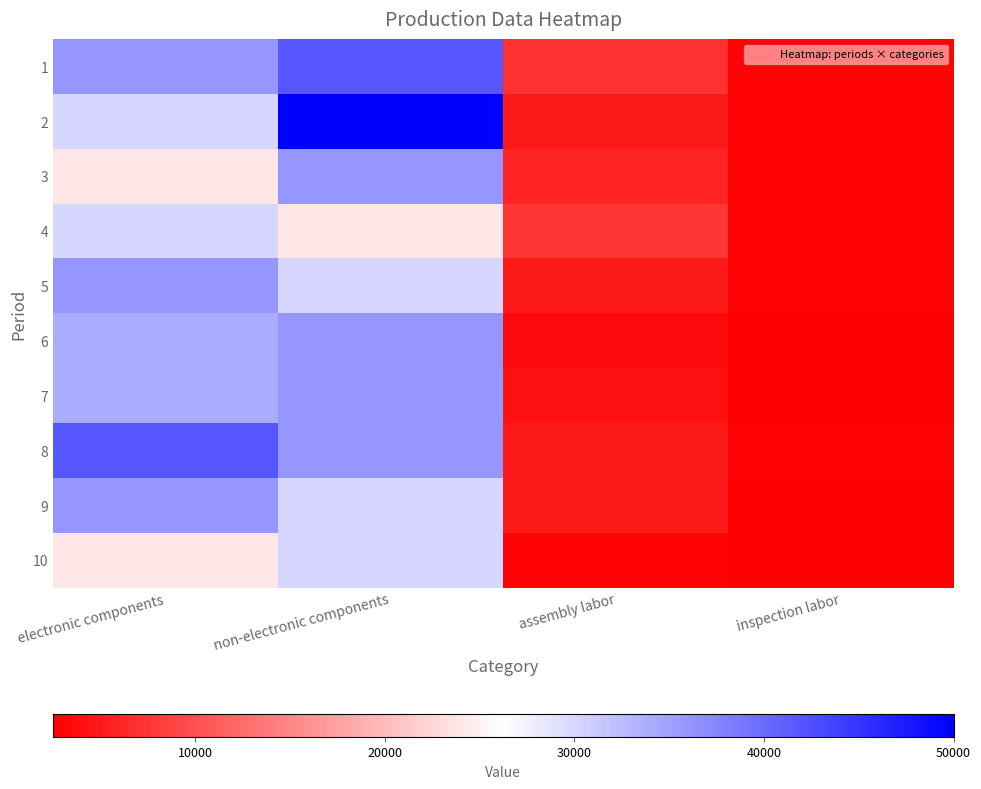

How many data points does each series have?

4